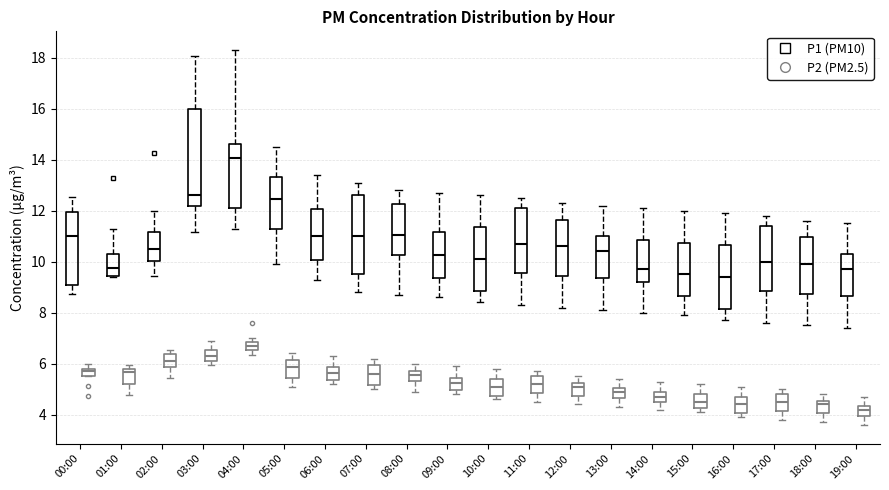

Which box has the lowest median line?

19:00 (P2 (PM2.5))